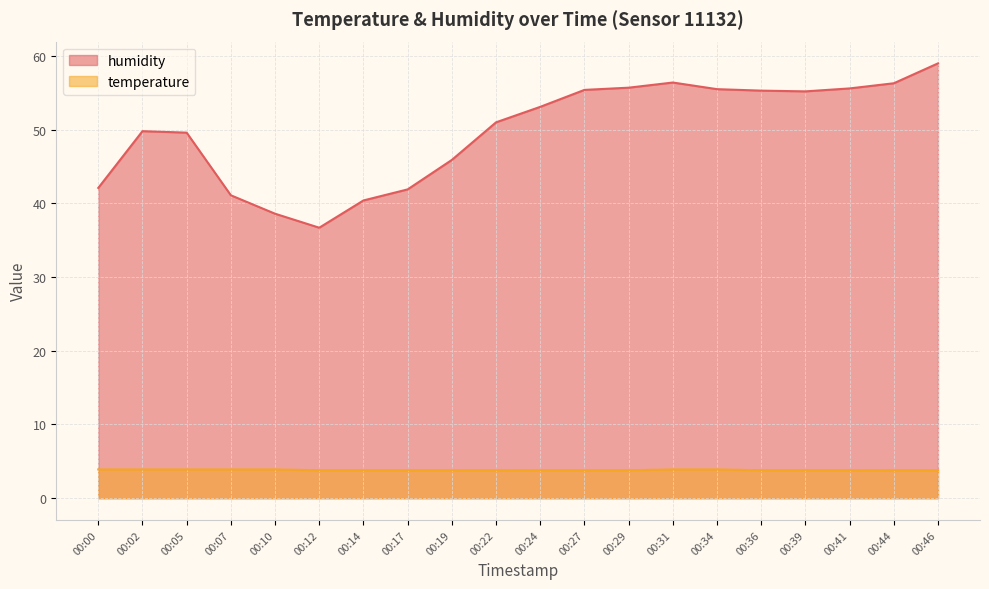

Which has a higher value, 00:44 or 00:24?

00:44